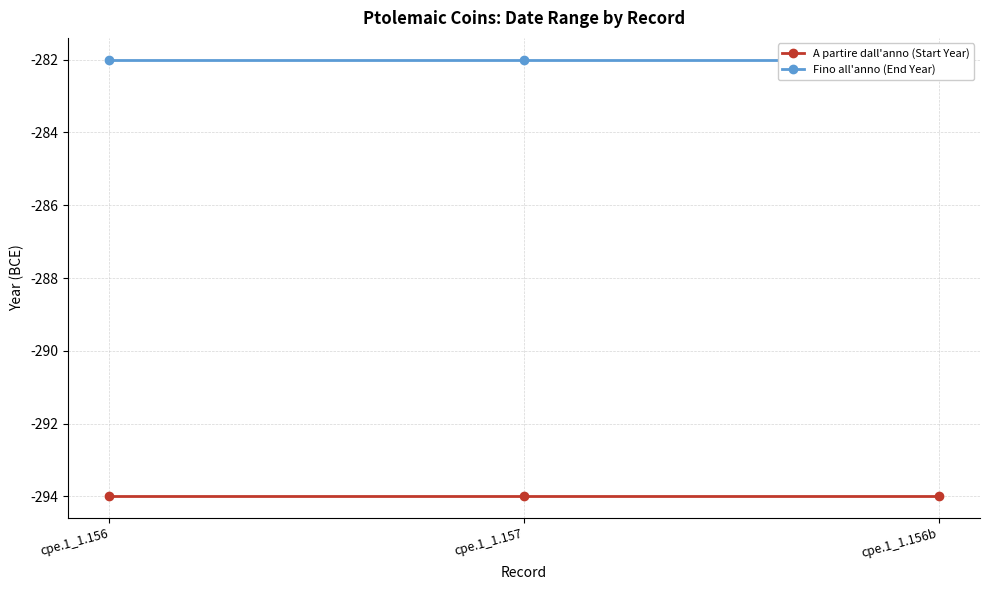

List the labels in order of Fino all'anno (End Year) value, largest first.

cpe.1_1.156, cpe.1_1.157, cpe.1_1.156b